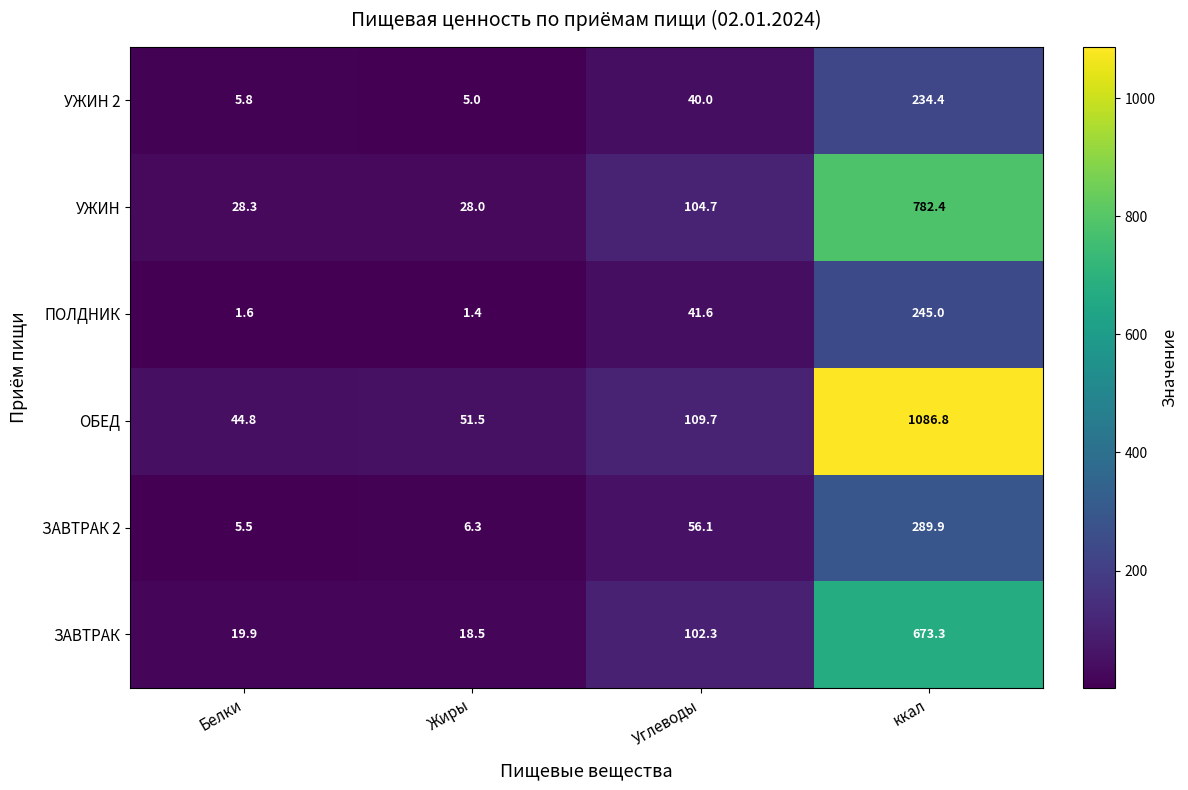

Is the value of УЖИН at Жиры greater than the value of ОБЕД at ккал?

No